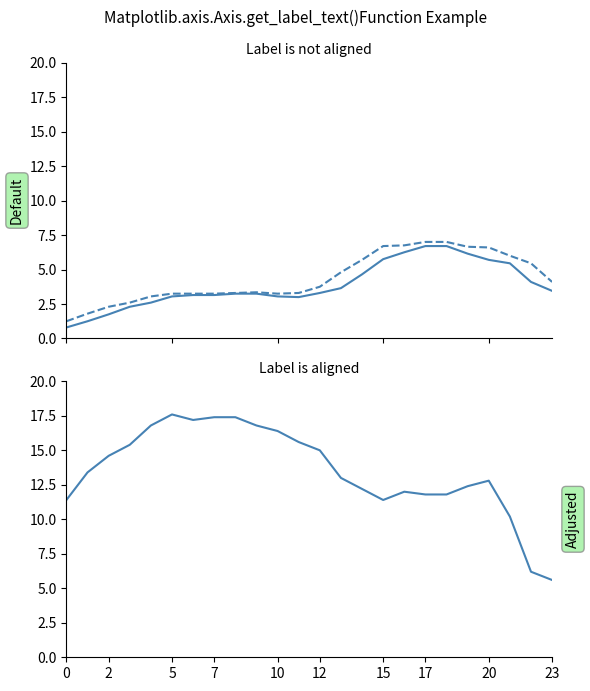

The value of AIR_TEMP_MAX at 14 is 7.6. True or false?

False